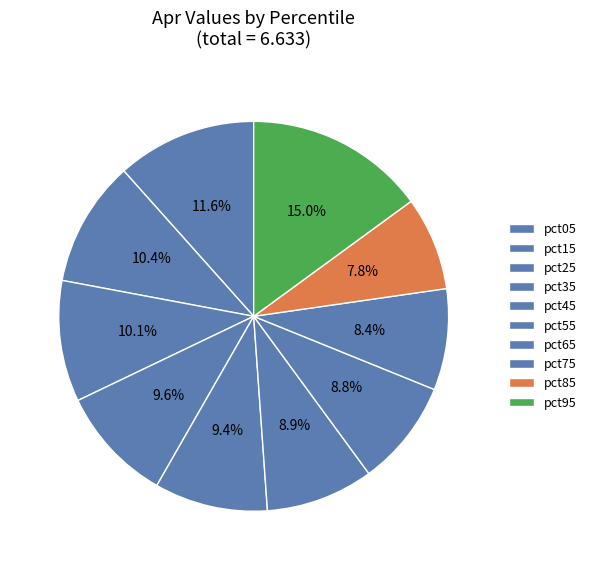

To the nearest percent, what is the difference between the largest and smallest slice percentages?

7%